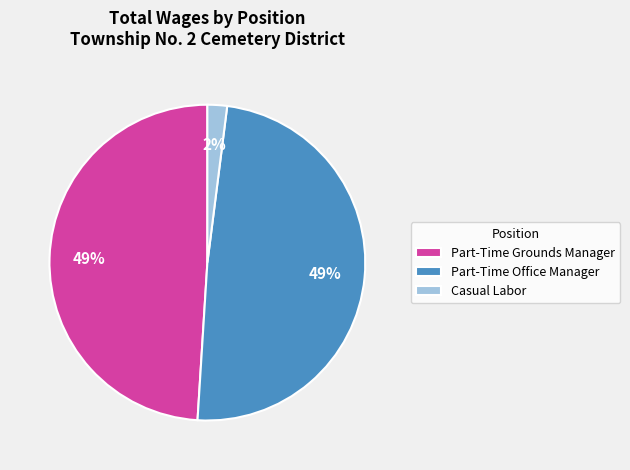

Which slice is the smallest?

Casual Labor